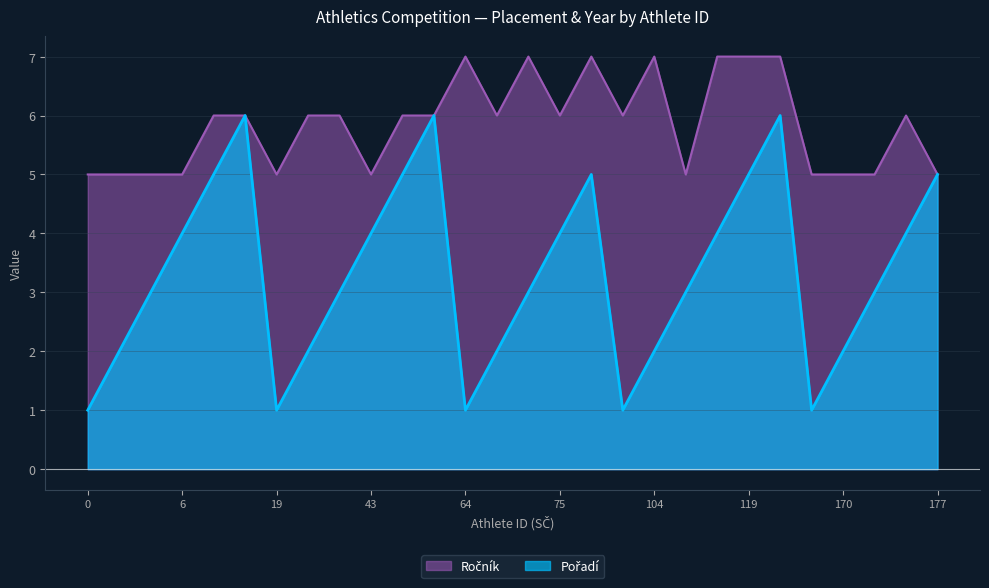

What is the label of the 10th point from the left?

43